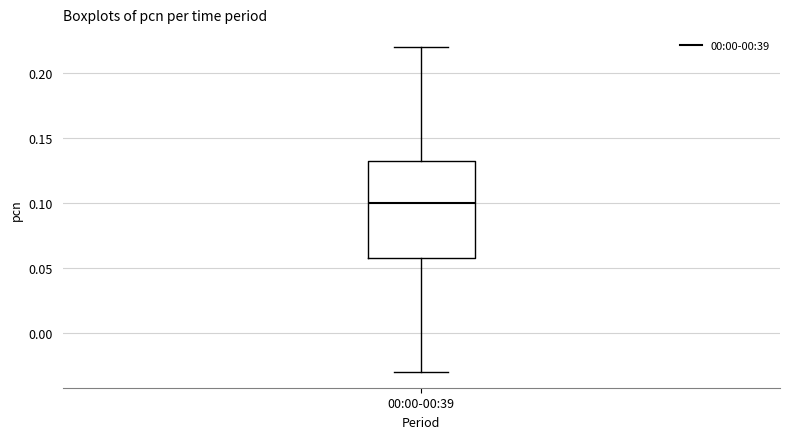

Where does the median line of the box for 00:00-00:39 sit on the y-axis? The values are not printed on the chart, so give them approximately, as read against the axis.

0.100